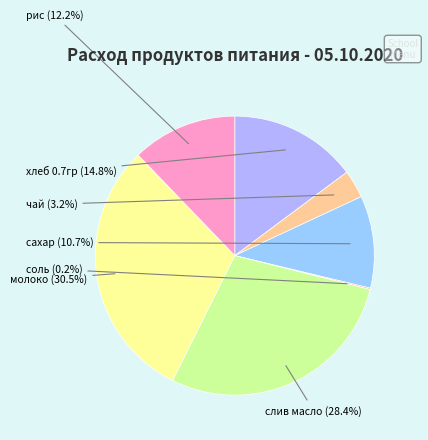

Does слив масло represent more than half of the total?

No